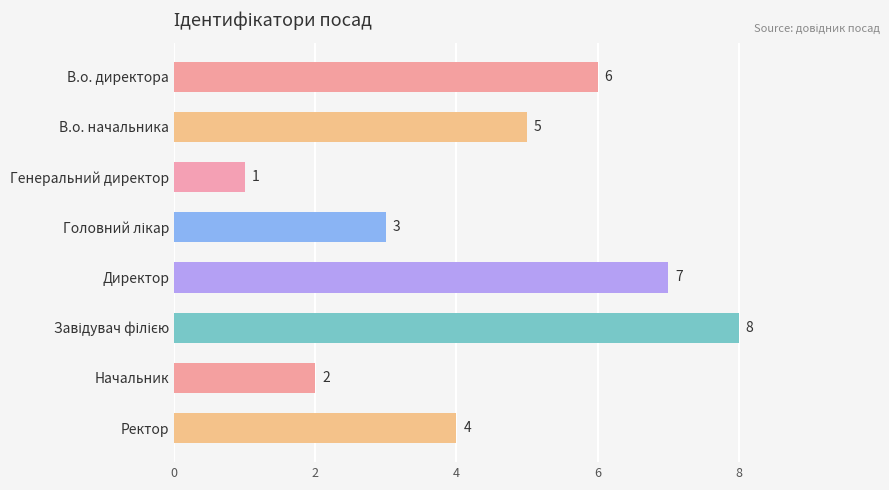

What is the maximum value shown in the chart?

8